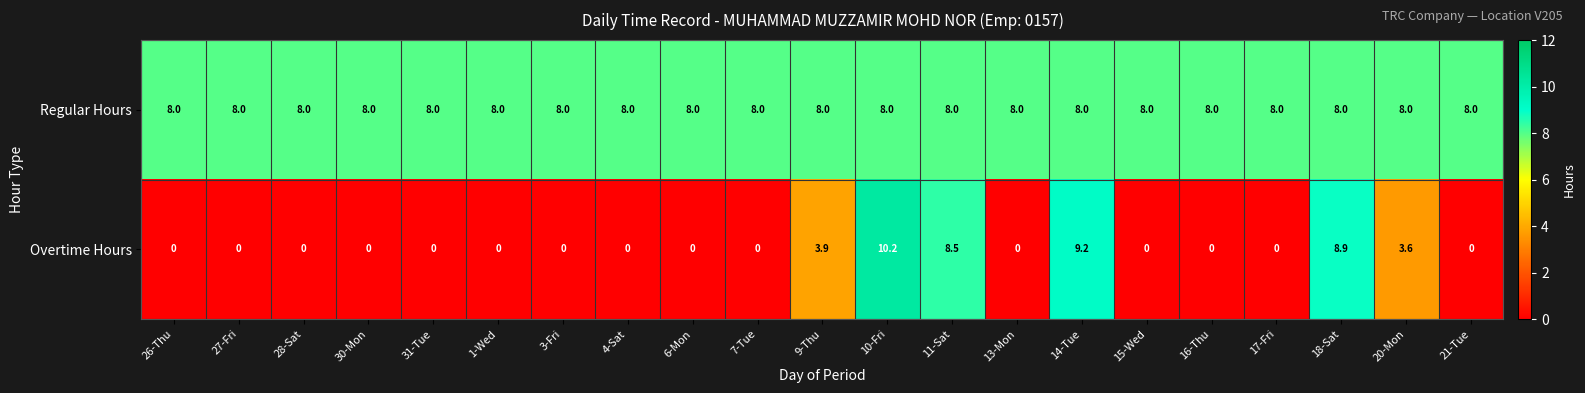

What is the maximum value shown in the chart?

10.2